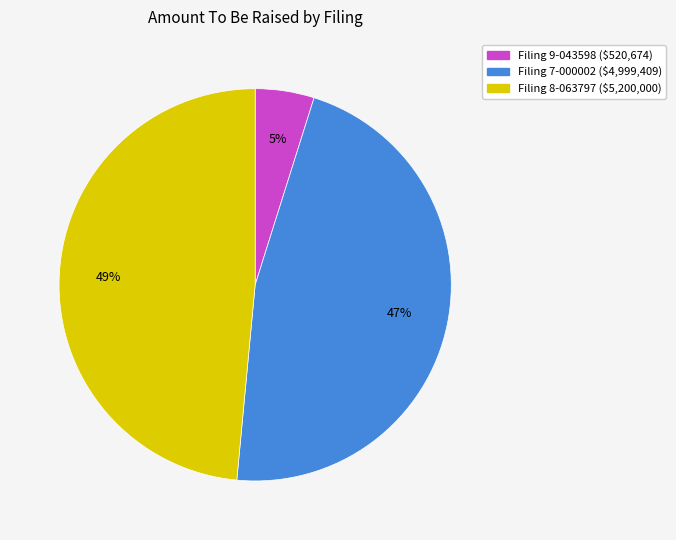

Does any single category account for the majority?

No